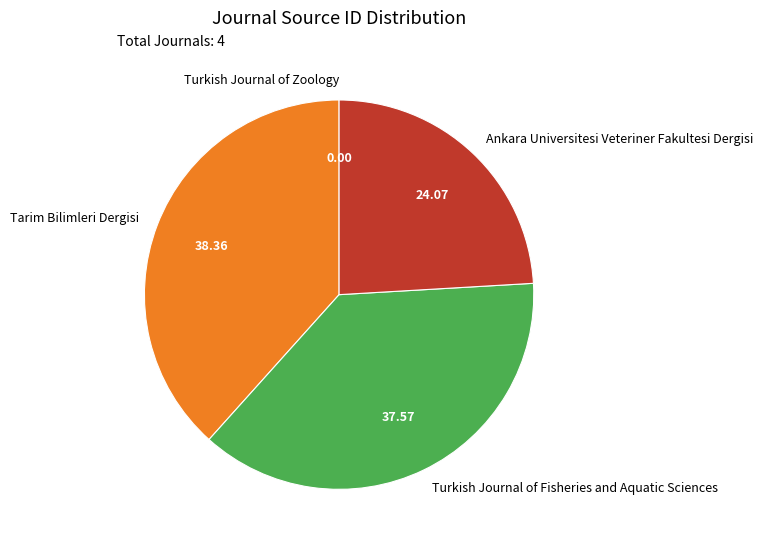

Is it true that Ankara Universitesi Veteriner Fakultesi Dergisi is 9% of the pie?

False